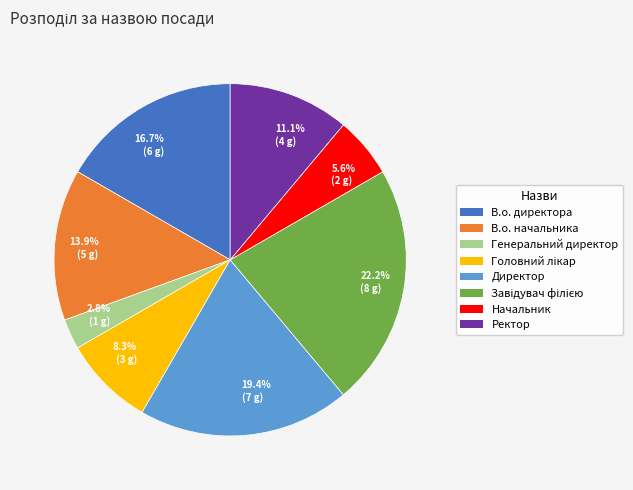

Approximately how many times larger is the value at 8.3% (3 g) compared to 2.8% (1 g)?

3.0